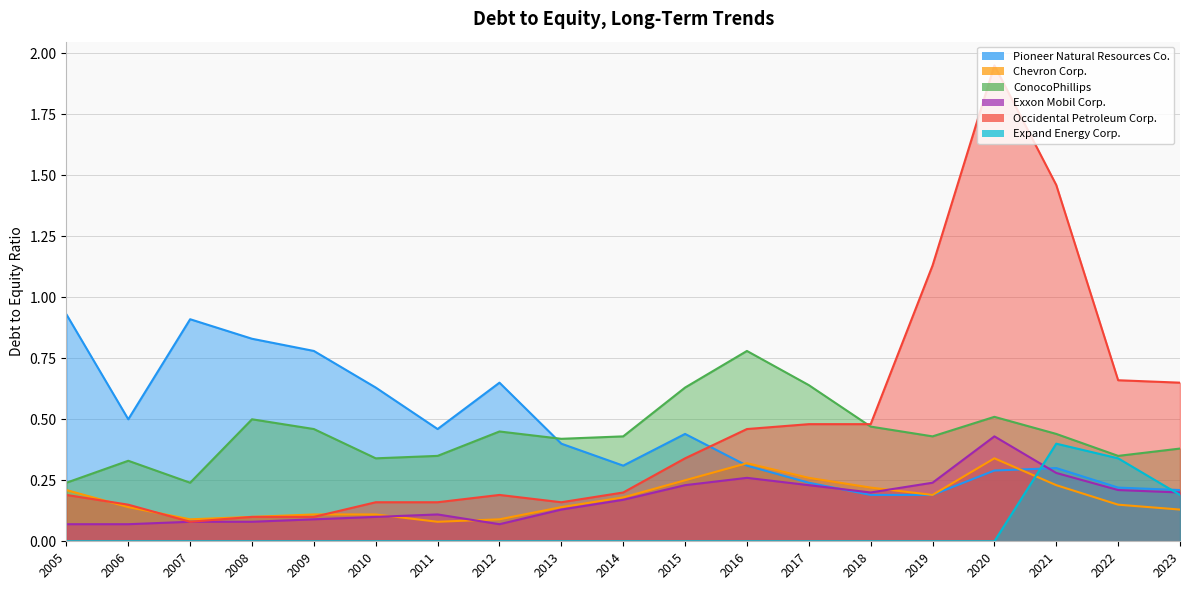

In ConocoPhillips, how many points are higher than both neighbors (excluding endpoints)?

5